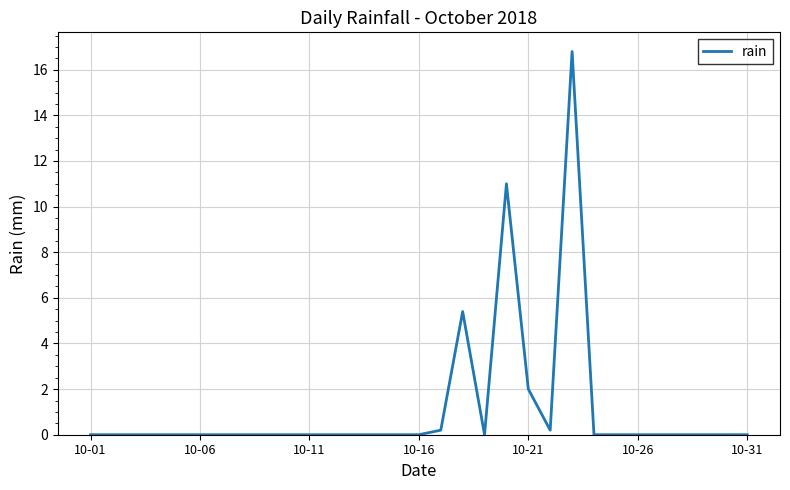

What is the difference between the maximum and minimum values?

16.8